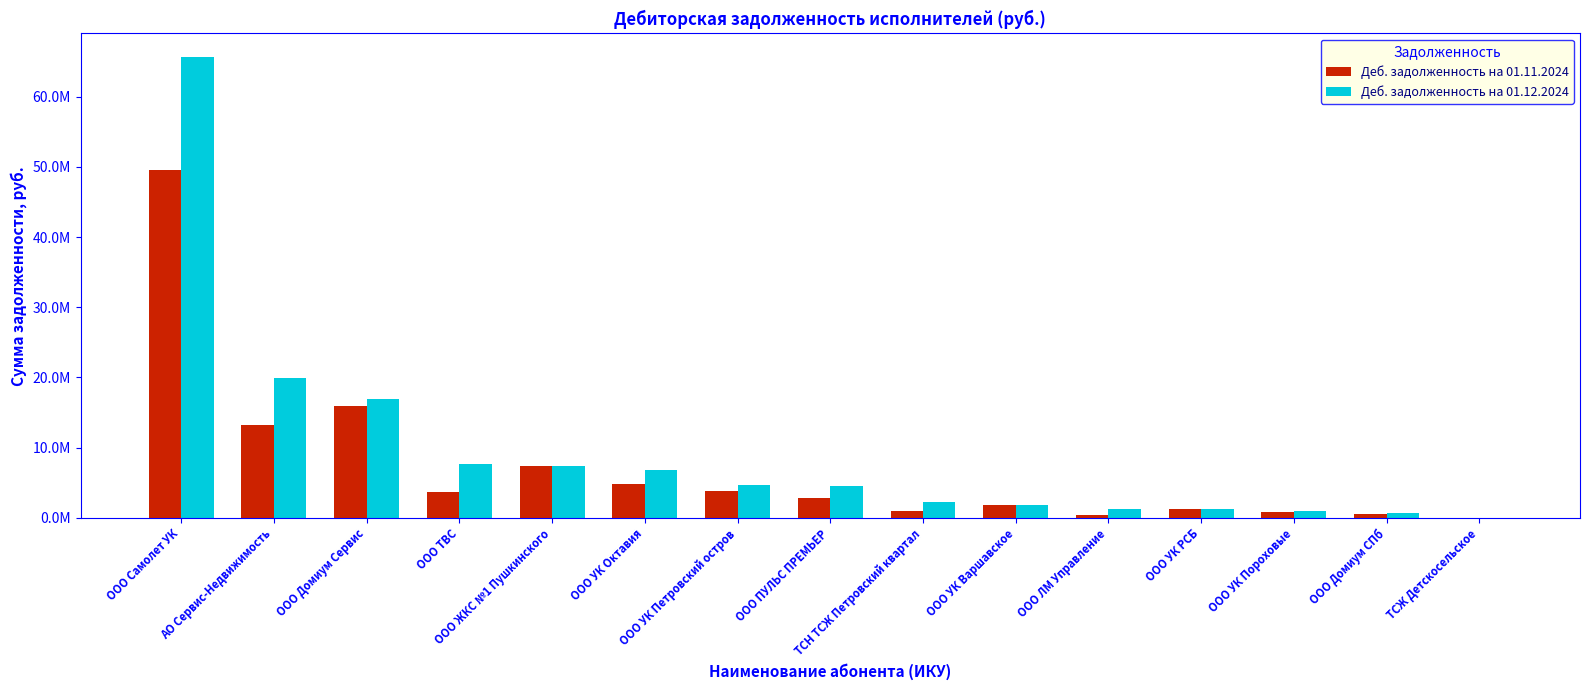

What are all the series names shown in the legend?

Деб. задолженность на 01.11.2024, Деб. задолженность на 01.12.2024